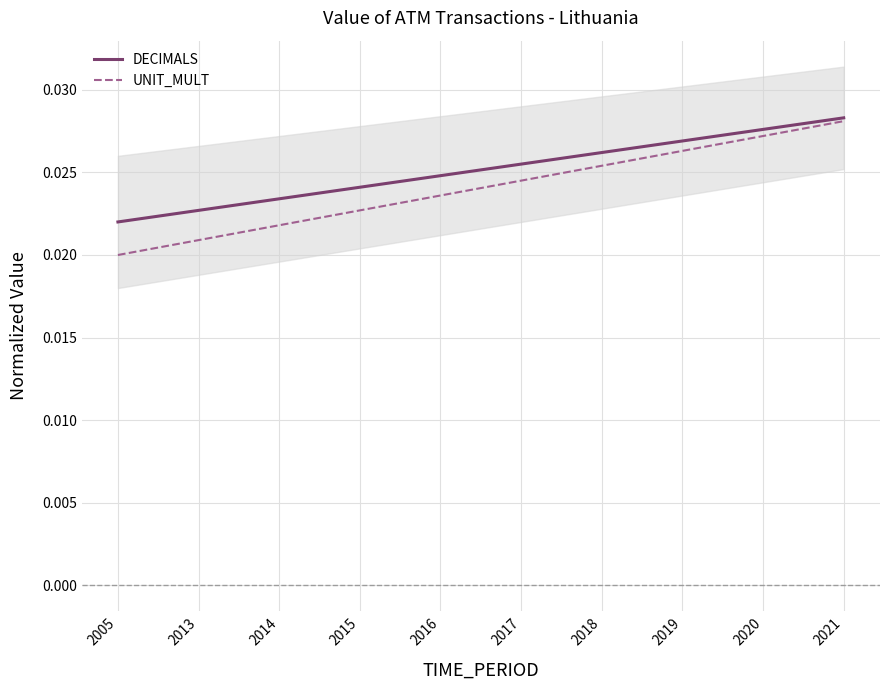

Reading left to right, list all the values displayed in this chart.

DECIMALS: 2005=0.0	2013=0.0	2014=0.0	2015=0.0	2016=0.0	2017=0.0	2018=0.0	2019=0.0	2020=0.0	2021=0.0
UNIT_MULT: 2005=0.0	2013=0.0	2014=0.0	2015=0.0	2016=0.0	2017=0.0	2018=0.0	2019=0.0	2020=0.0	2021=0.0